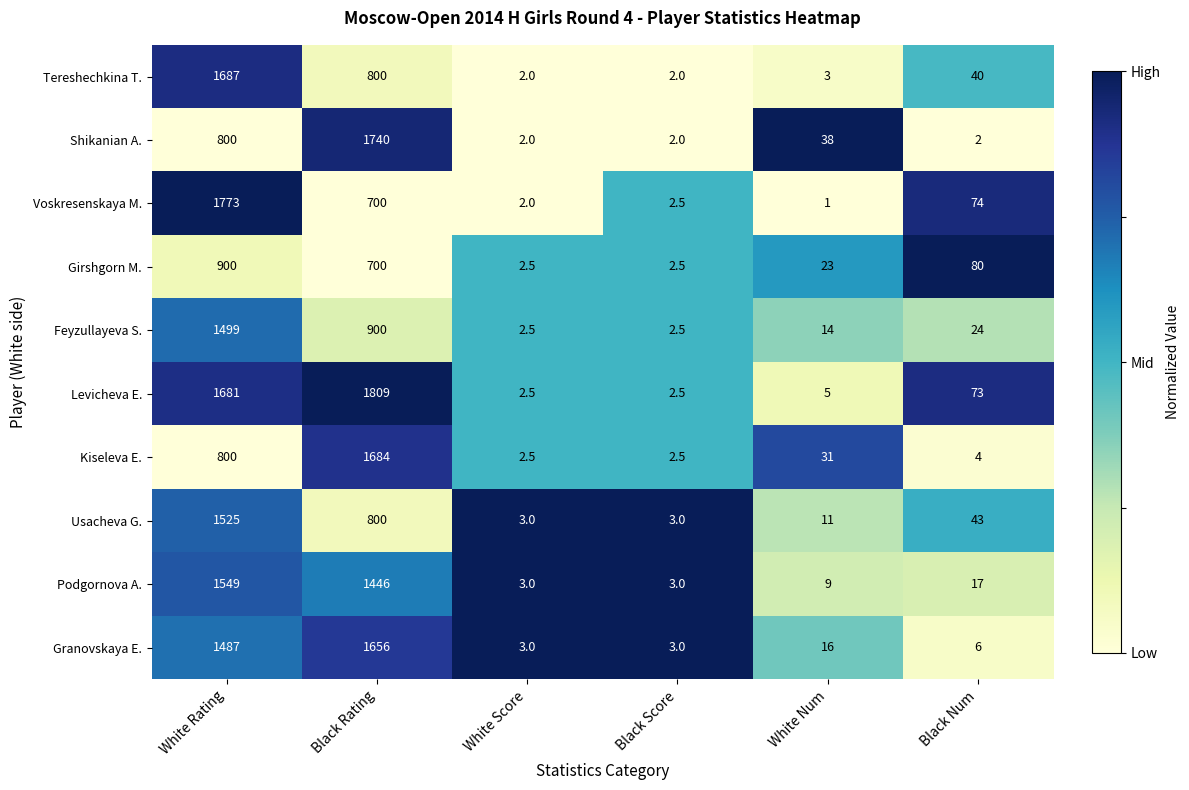

Is the value of Tereshechkina T. at White Score greater than the value of Granovskaya E. at White Score?

No